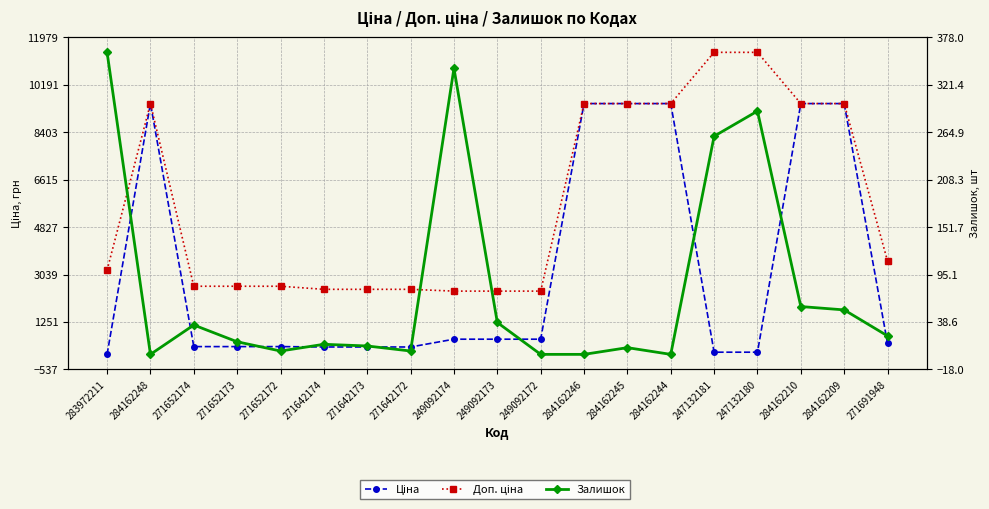

What is the difference between the maximum and minimum values in the Ціна series?

9448.0